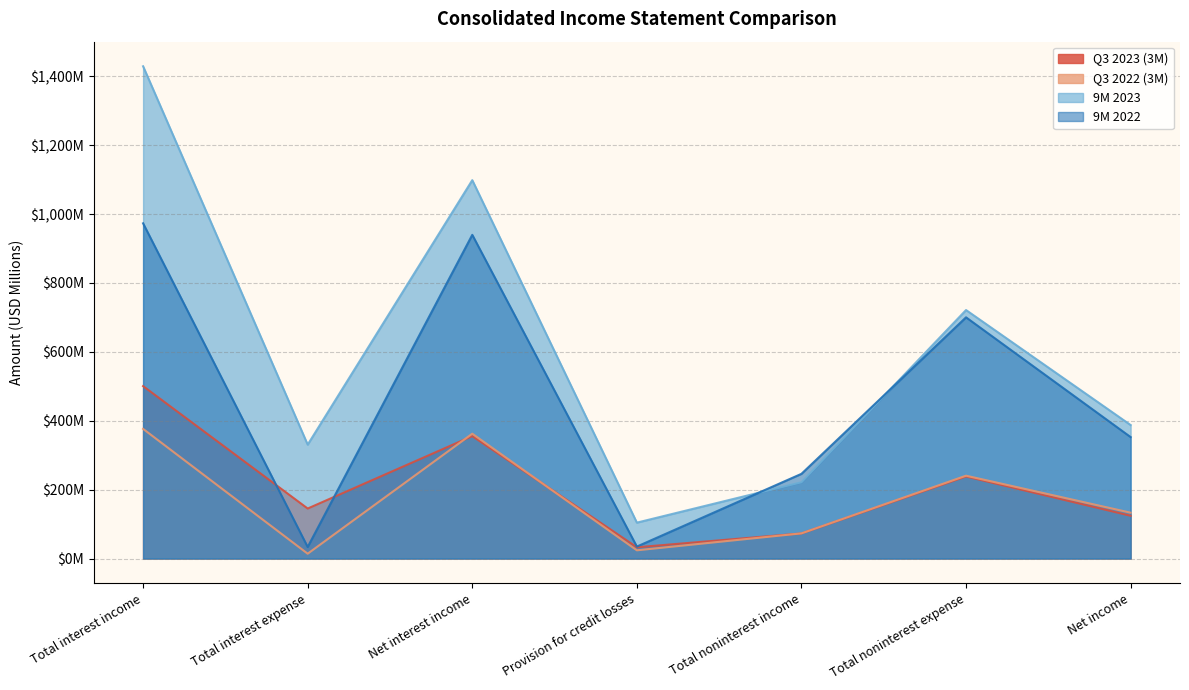

Which series changed the most between Net interest income and Total noninterest expense?

9M 2023